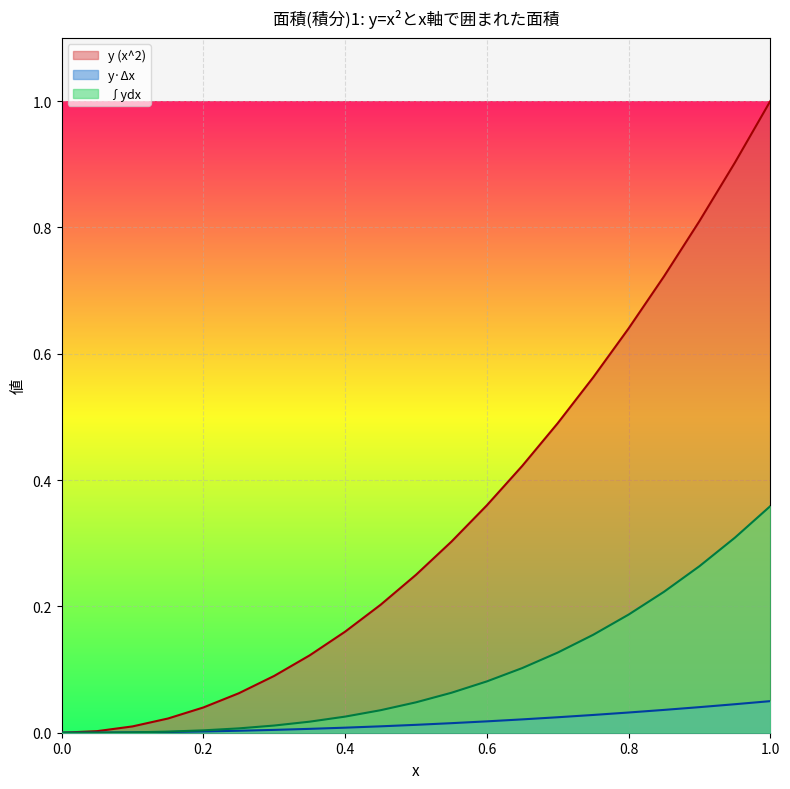

At 1.0, list the series in order from smallest to largest.

y·Δx, ∫ydx, y (x^2)